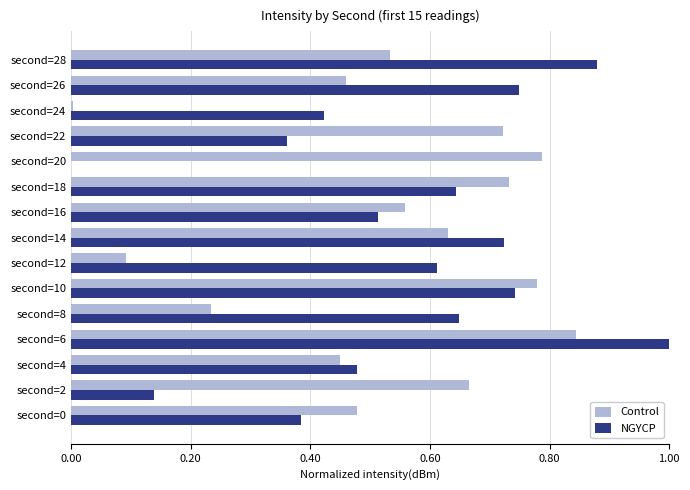

What is the sum of the NGYCP values at second=0 and second=14?

1.1